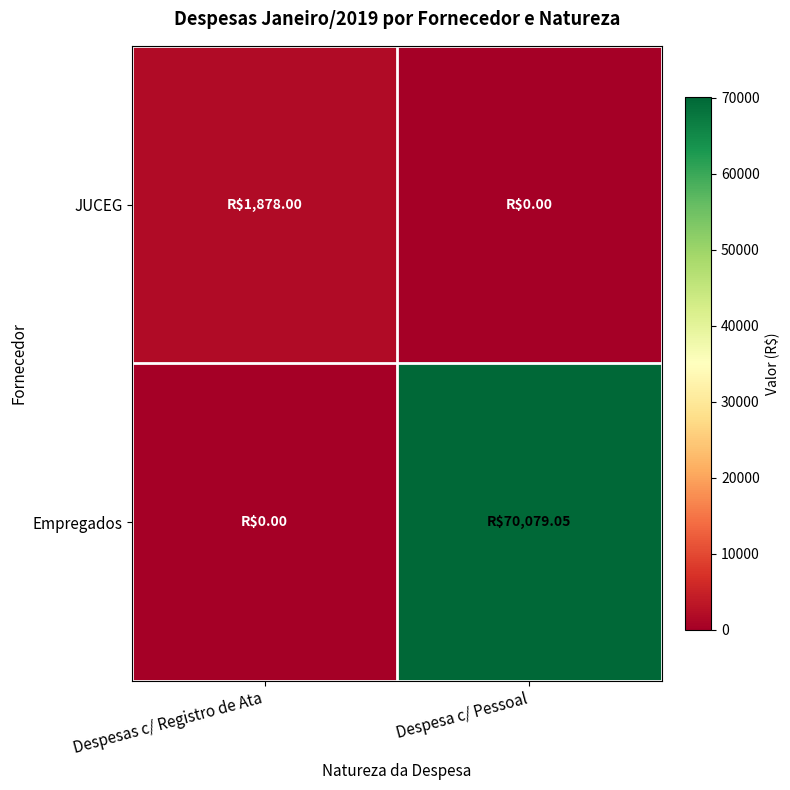

Reading left to right, extract all data points from this chart.

JUCEG: Despesas c/ Registro de Ata=1878.0	Despesa c/ Pessoal=0.0
Empregados: Despesas c/ Registro de Ata=0.0	Despesa c/ Pessoal=70079.1